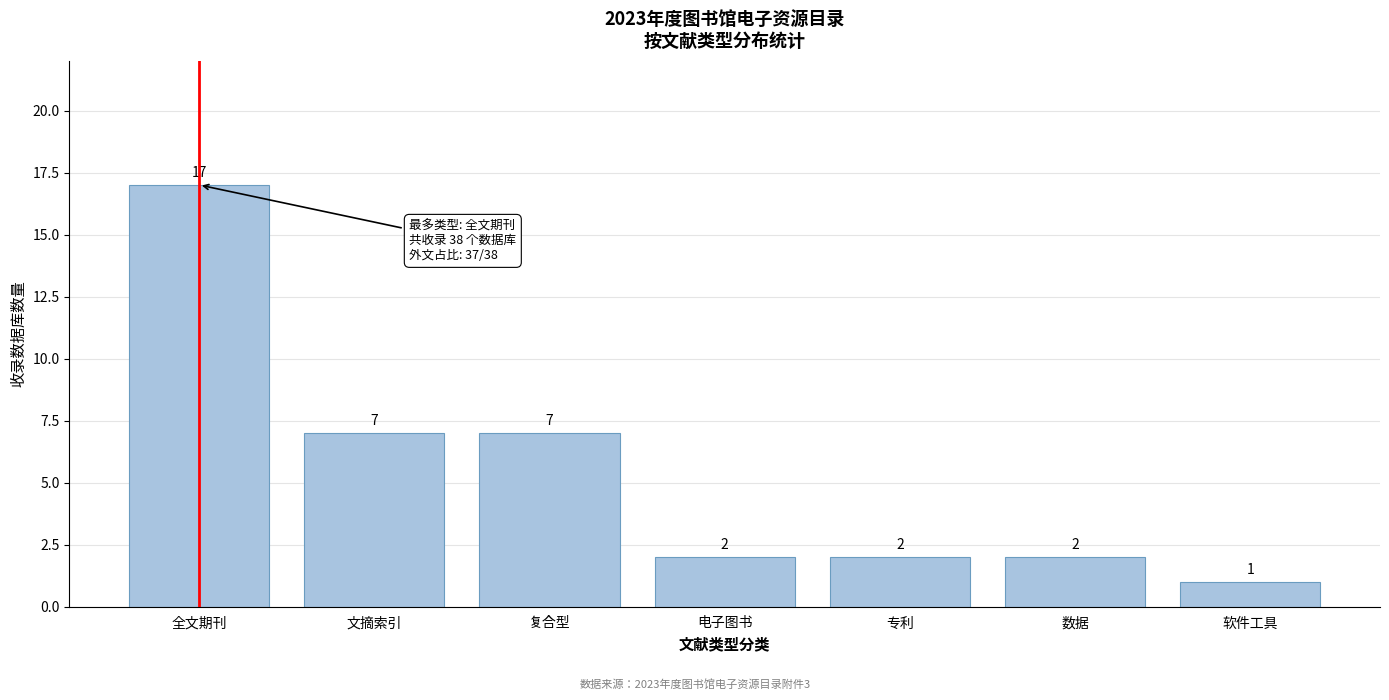

Reading right to left, what are all the values shown in this chart?

1	2	2	2	7	7	17